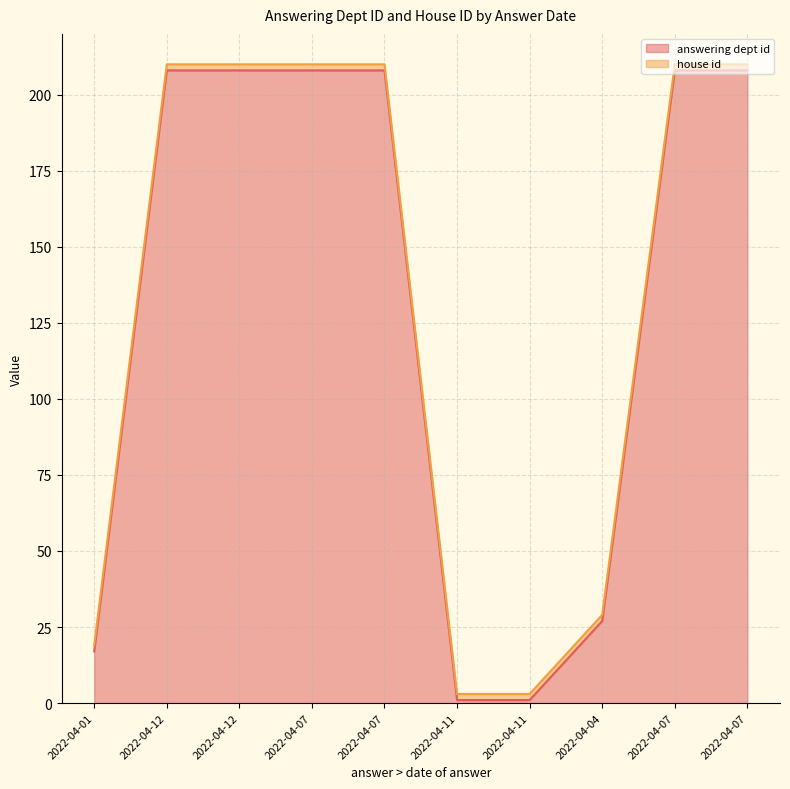

What is the sum of all values?

1294